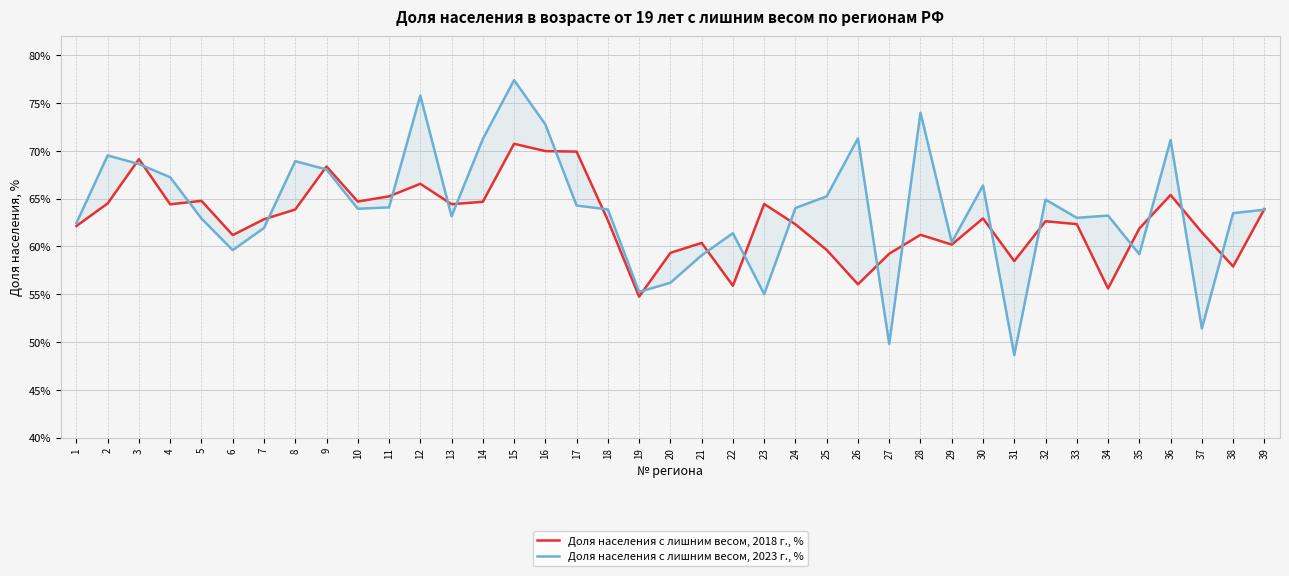

Which series changed the most between 17 and 18?

Доля населения с лишним весом, 2018 г., %